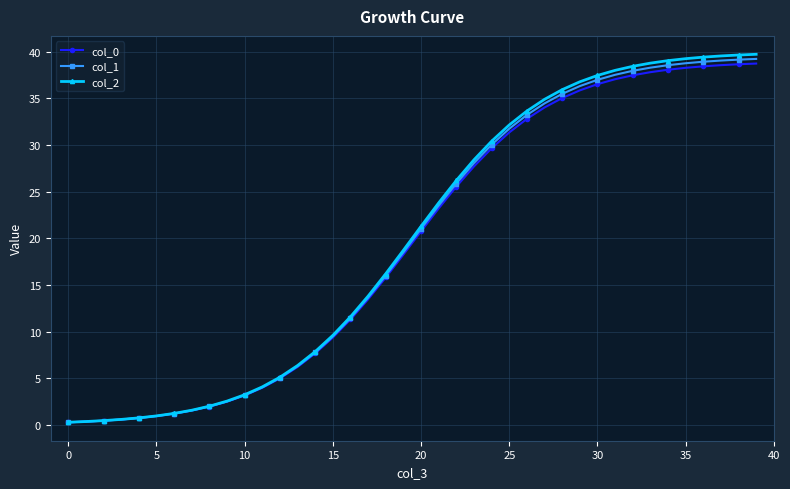

Which series has the largest range (max minus min)?

col_2